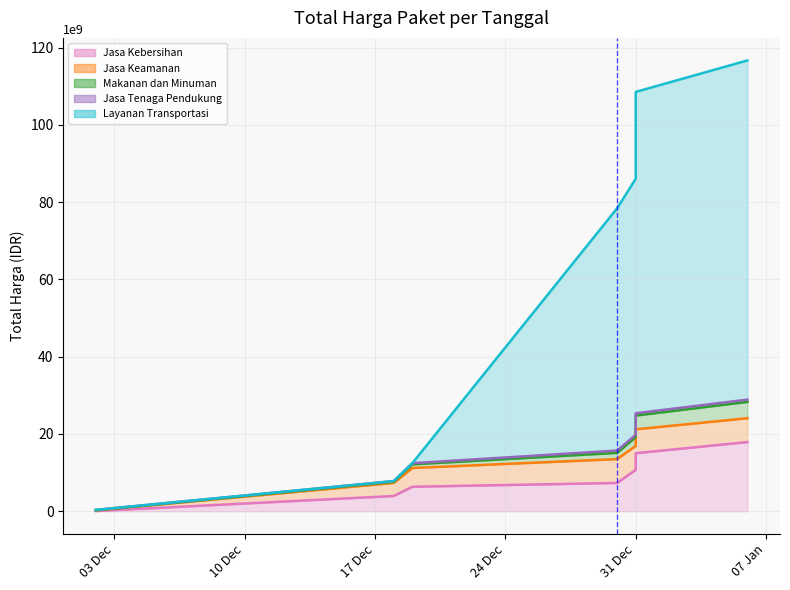

Count the number of categories in the chart.

8